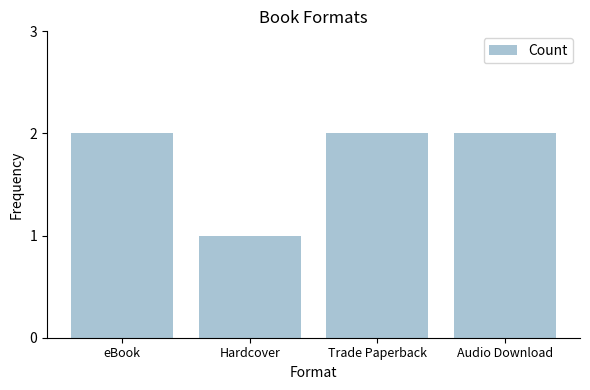

How many series are shown in this chart?

1